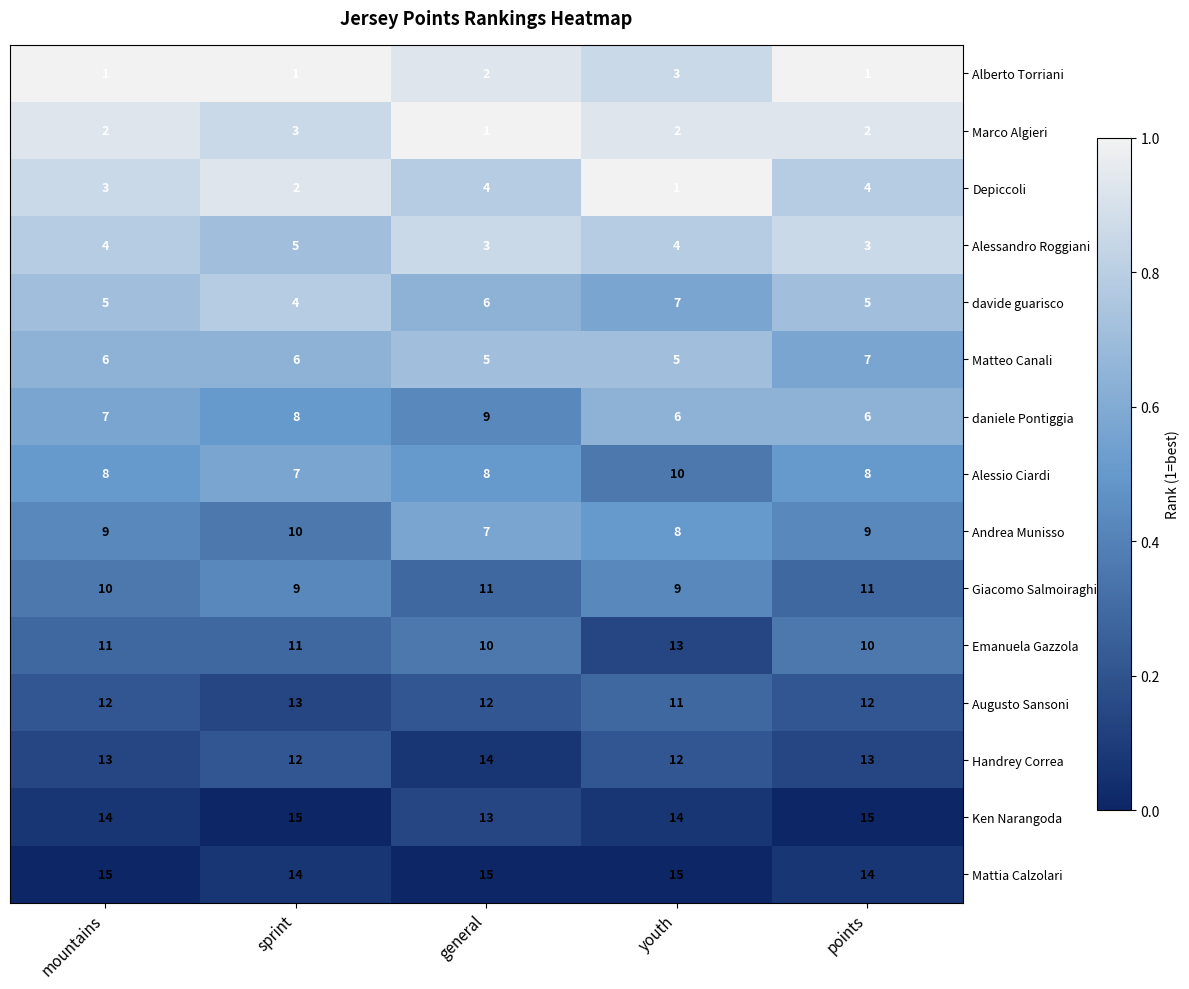

What is the approximate value of Alessandro Roggiani at general?

3